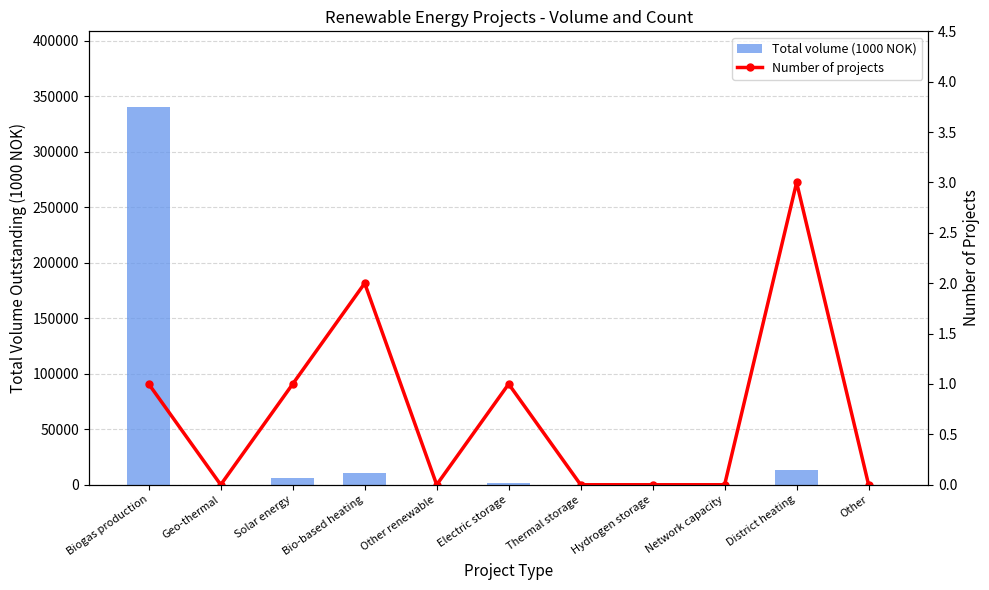

Reading left to right, what are all the values shown in this chart?

Total volume (1000 NOK): Biogas production=340405	Geo-thermal=0	Solar energy=5806	Bio-based heating=10633	Other renewable=0	Electric storage=1575	Thermal storage=0	Hydrogen storage=0	Network capacity=0	District heating=13331	Other=0
Number of projects: Biogas production=1	Geo-thermal=0	Solar energy=1	Bio-based heating=2	Other renewable=0	Electric storage=1	Thermal storage=0	Hydrogen storage=0	Network capacity=0	District heating=3	Other=0